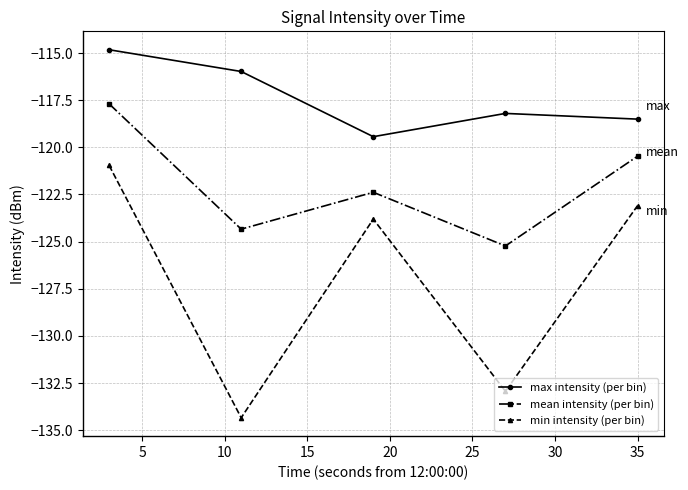

Reading left to right, what are all the values shown in this chart?

max intensity (per bin): -114.8	-116.0	-119.4	-118.2	-118.5
mean intensity (per bin): -117.7	-124.3	-122.4	-125.2	-120.5
min intensity (per bin): -121.0	-134.3	-123.8	-132.9	-123.1